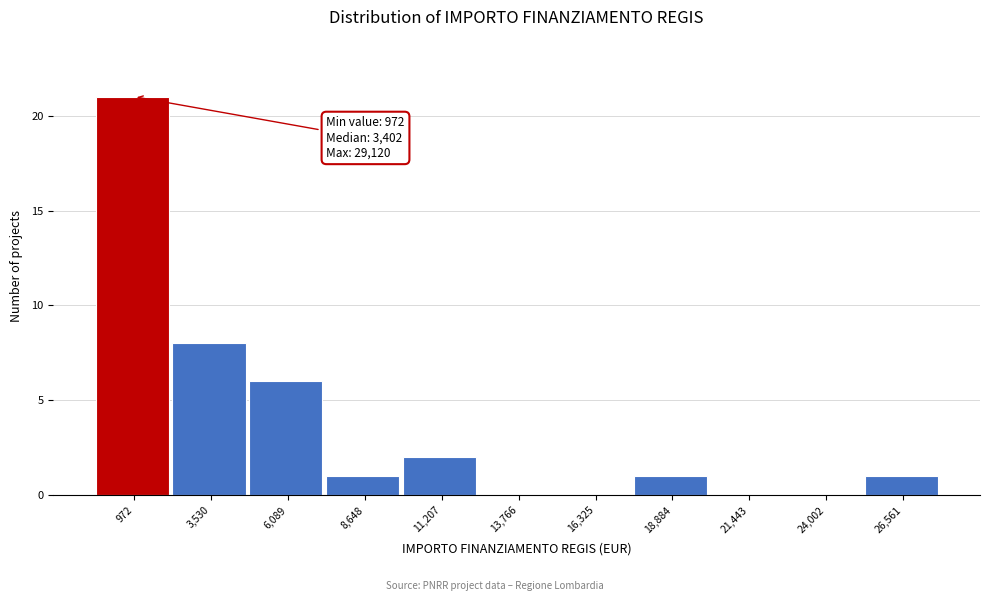

Reading left to right, what are all the values shown in this chart?

972=21	3,530=8	6,089=6	8,648=1	11,207=2	13,766=0	16,325=0	18,884=1	21,443=0	24,002=0	26,561=1